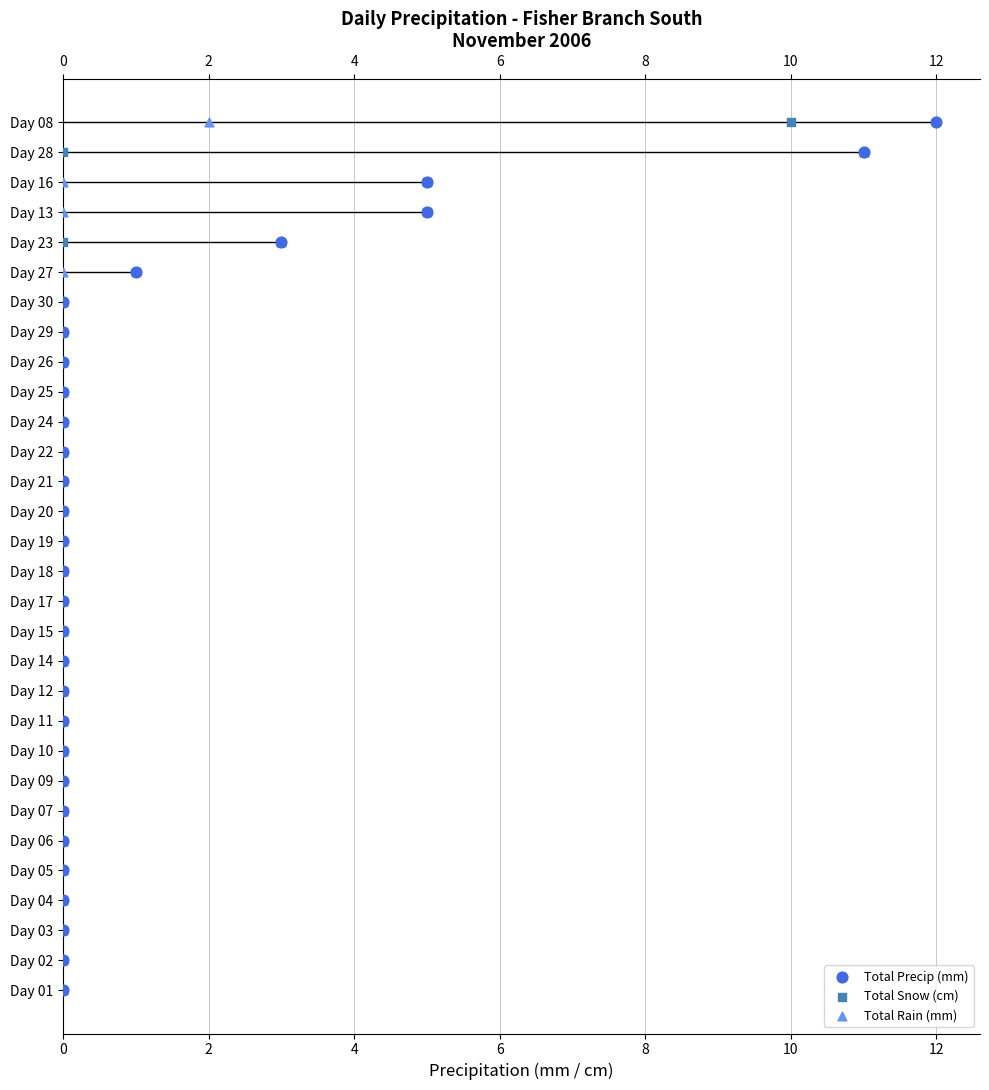

Which series contains the highest Y value?

Total Precip (mm)